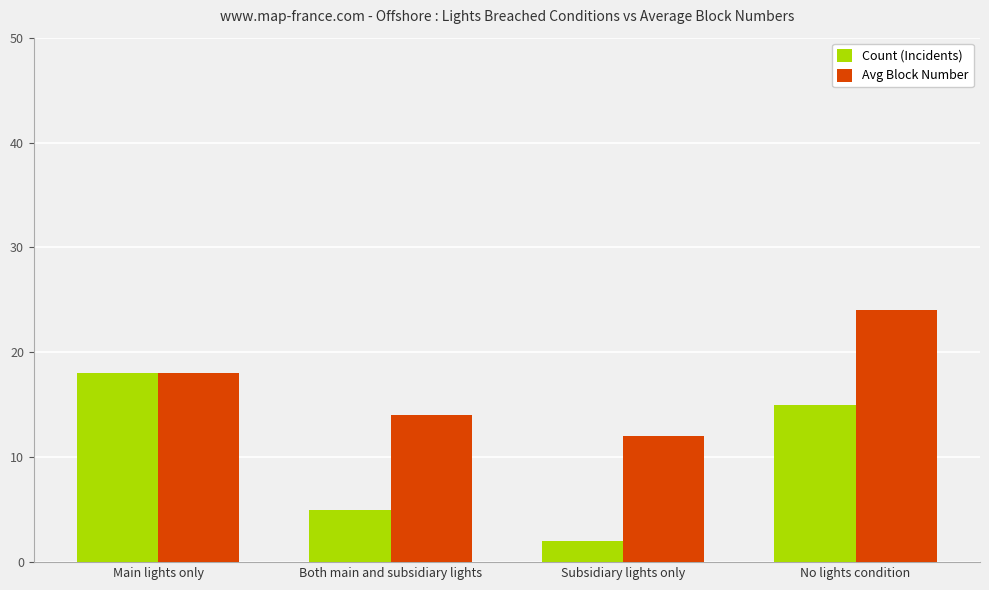

Rank the categories by Avg Block Number value from highest to lowest.

No lights condition, Main lights only, Both main and subsidiary lights, Subsidiary lights only